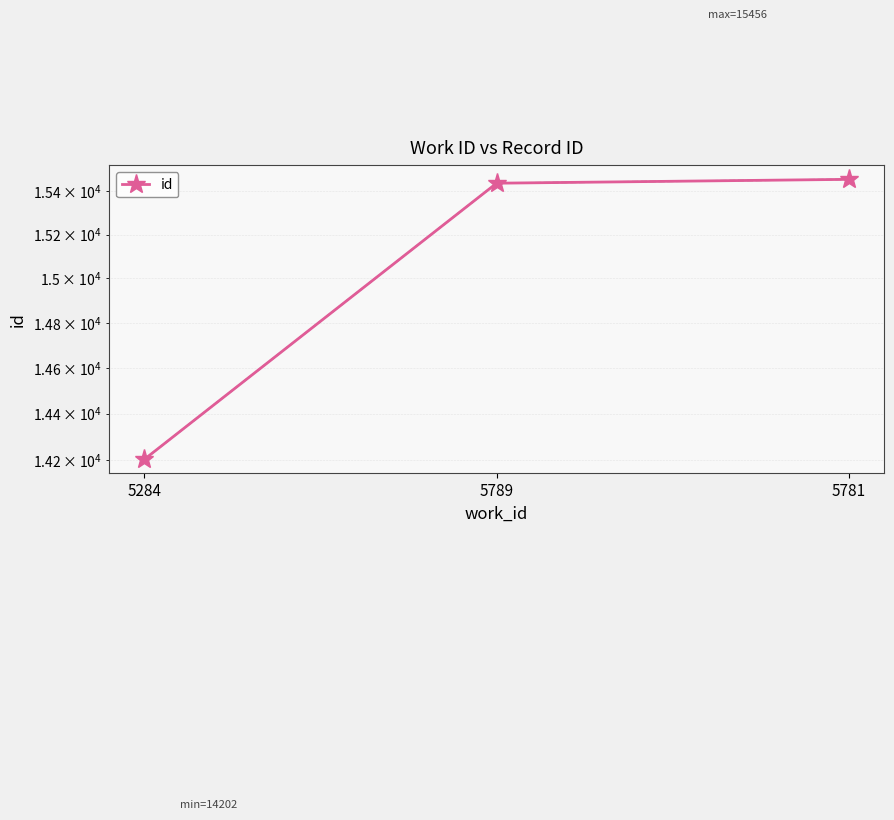

Reading right to left, transcribe all the data shown in this chart.

5781=15456	5789=15438	5284=14202